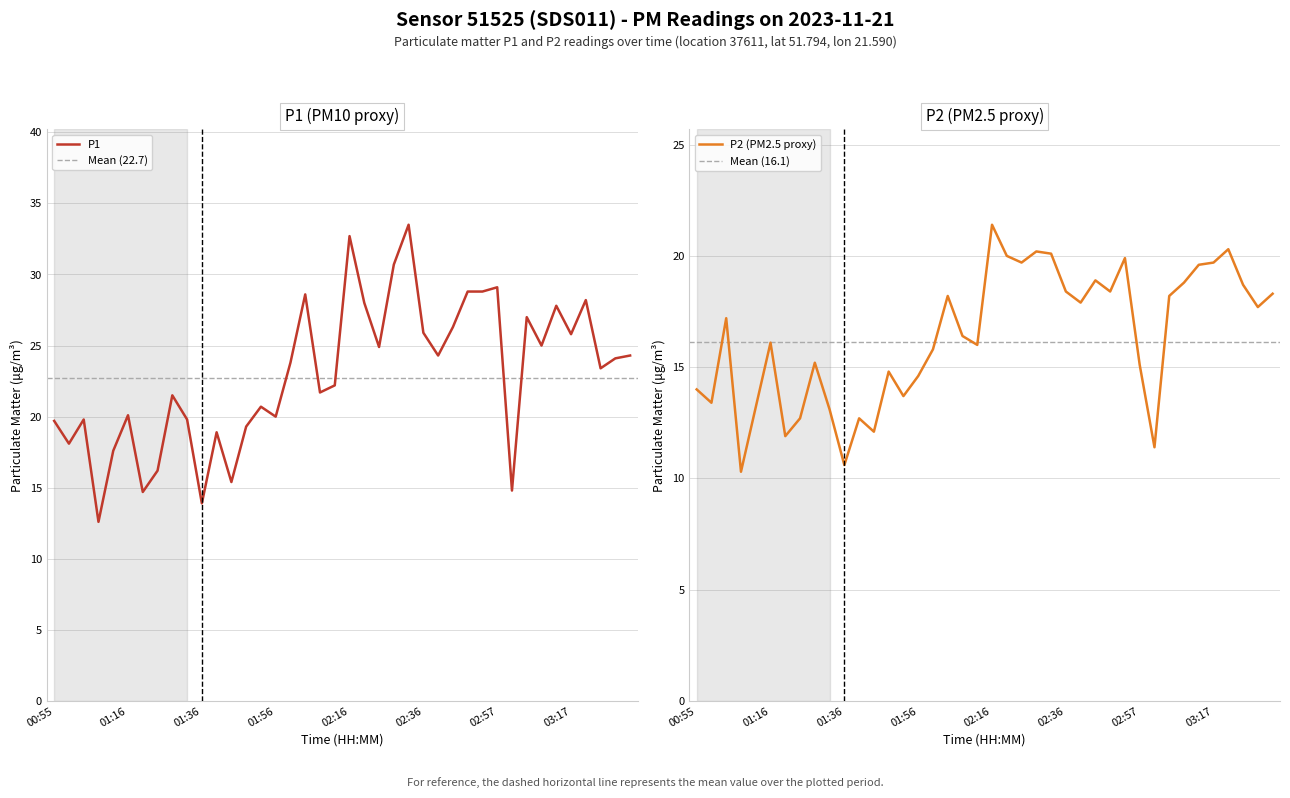

List the series in order of their peak value, highest first.

P1, P2